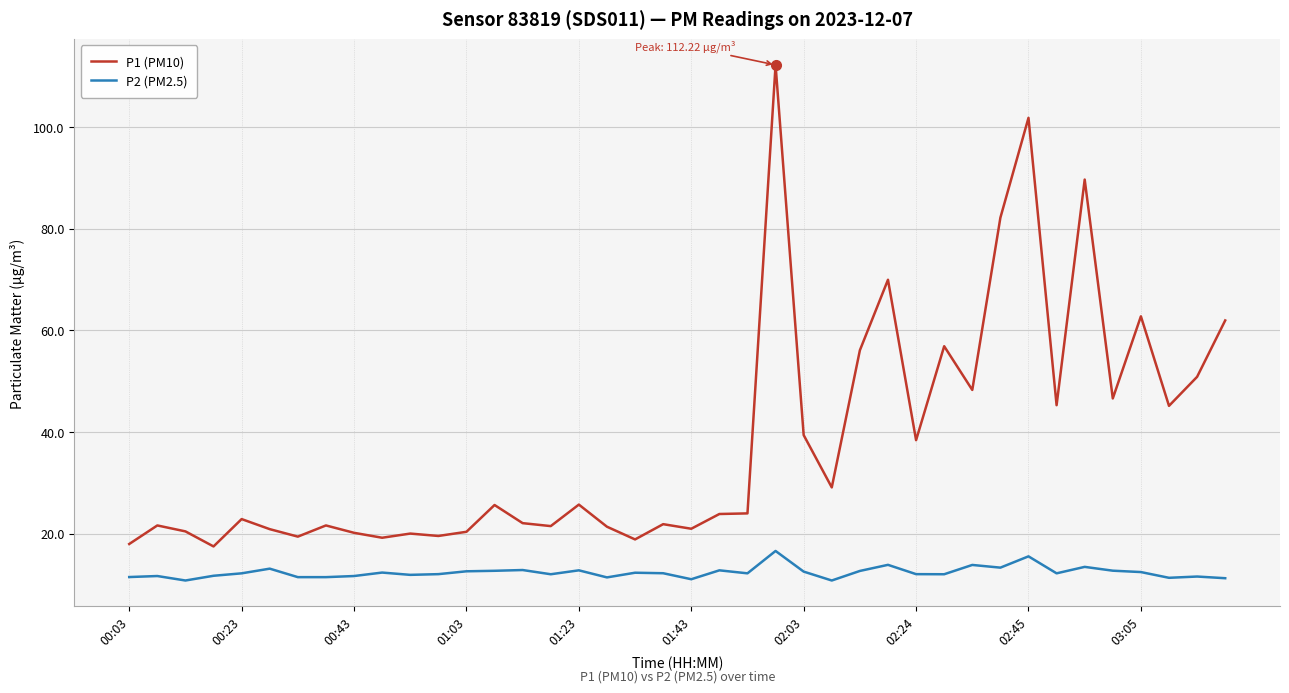

Which series has the widest spread of values?

P1 (PM10)